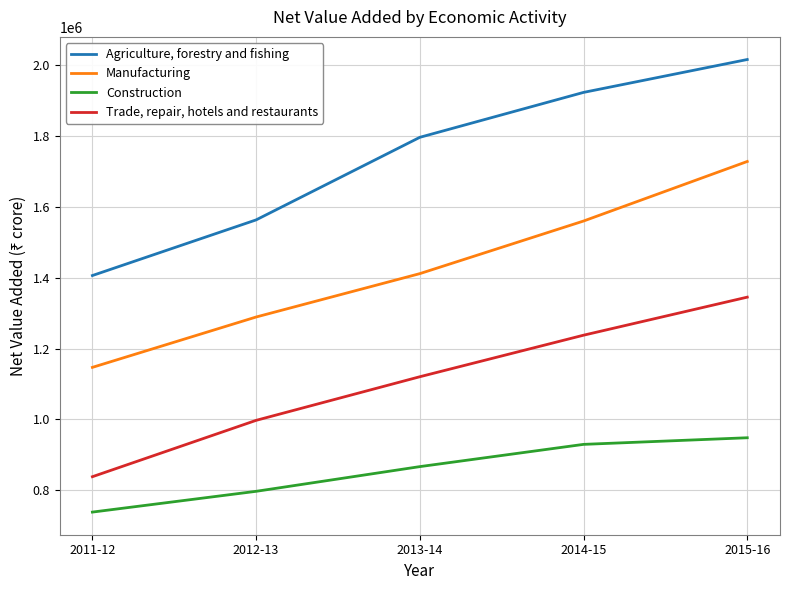

What is the lowest value of the Agriculture, forestry and fishing series?

1406268